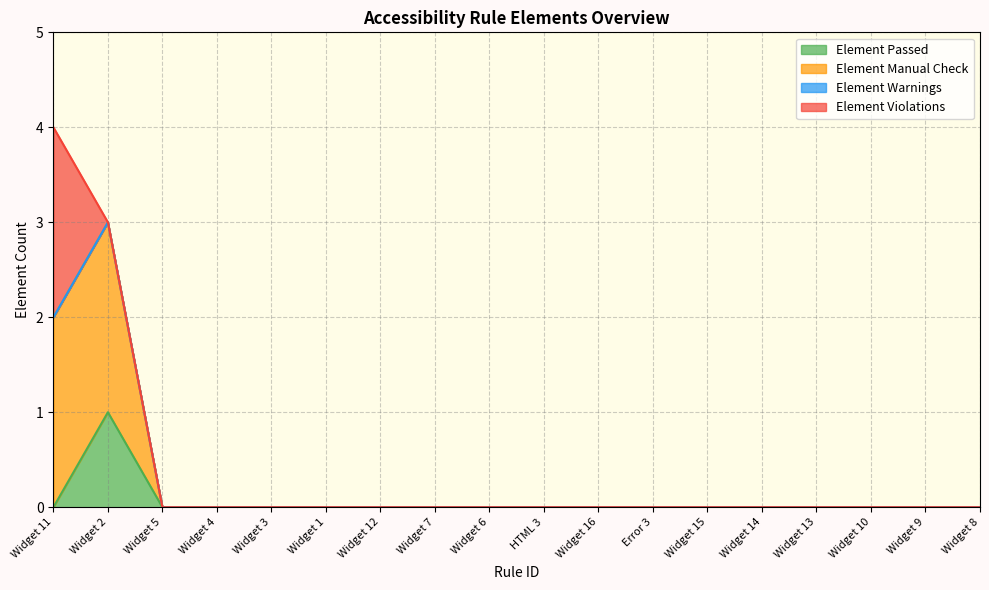

True or false: Element Passed has a value of 0 at Widget 11.

True